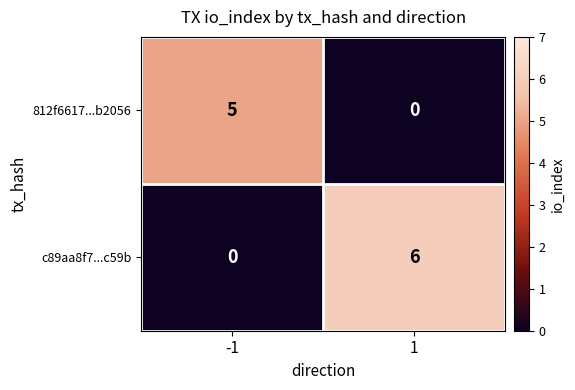

What is the total value across all series at -1?

5